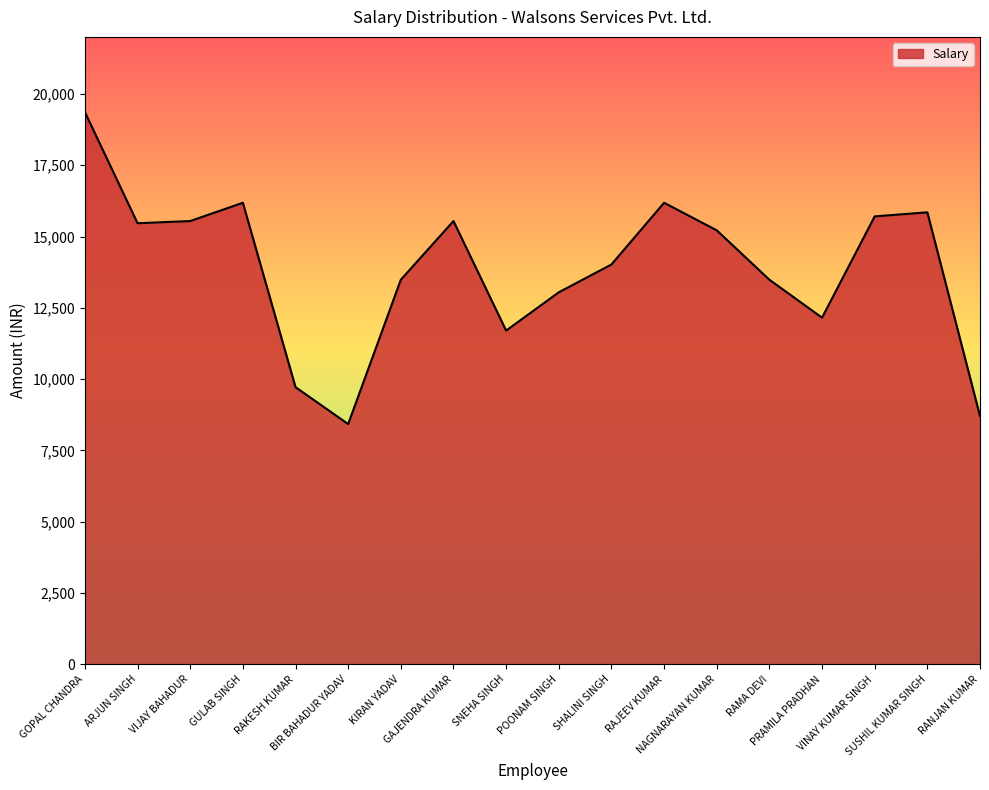

What is the smallest value displayed?

8426